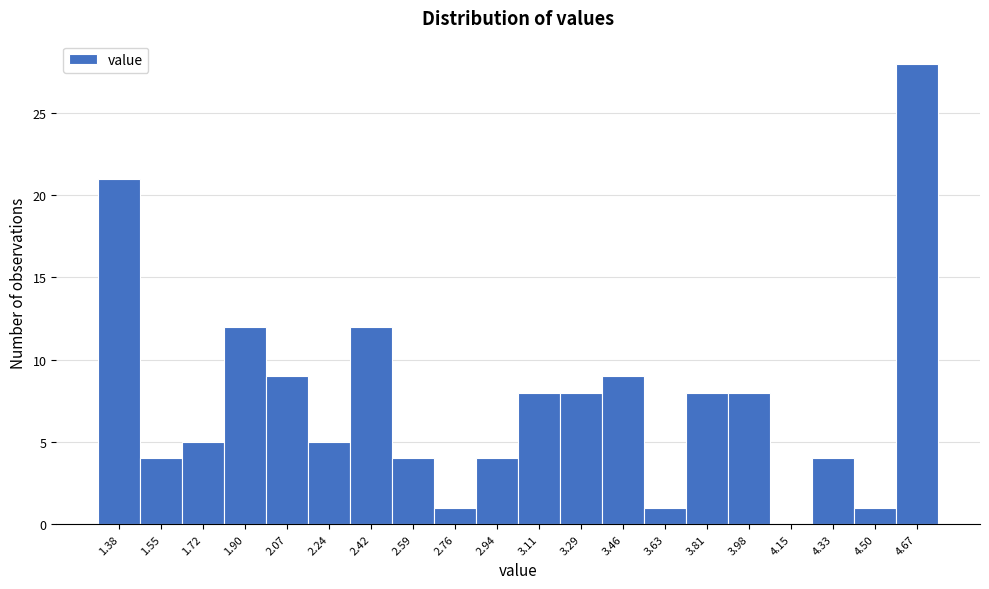

Reading left to right, list every bar in this chart as the range it spans on the x-axis followed by its height. Neither the bar edges nor the heights are printed on the chart, so give them approximately, as read against the axes.

1.30 to 1.46: 21
1.46 to 1.64: 4
1.64 to 1.82: 5
1.82 to 1.98: 12
1.98 to 2.16: 9
2.16 to 2.34: 5
2.34 to 2.50: 12
2.50 to 2.68: 4
2.68 to 2.86: 1
2.86 to 3.02: 4
3.02 to 3.20: 8
3.20 to 3.38: 8
3.38 to 3.54: 9
3.54 to 3.72: 1
3.72 to 3.90: 8
3.90 to 4.06: 8
4.06 to 4.24: 0
4.24 to 4.42: 4
4.42 to 4.58: 1
4.58 to 4.76: 28